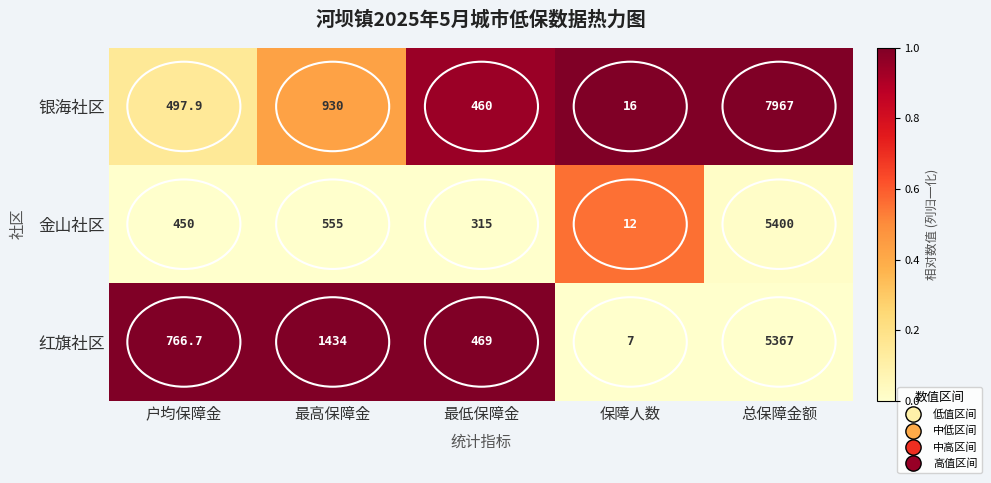

Which category has the highest value across all series?

总保障金额